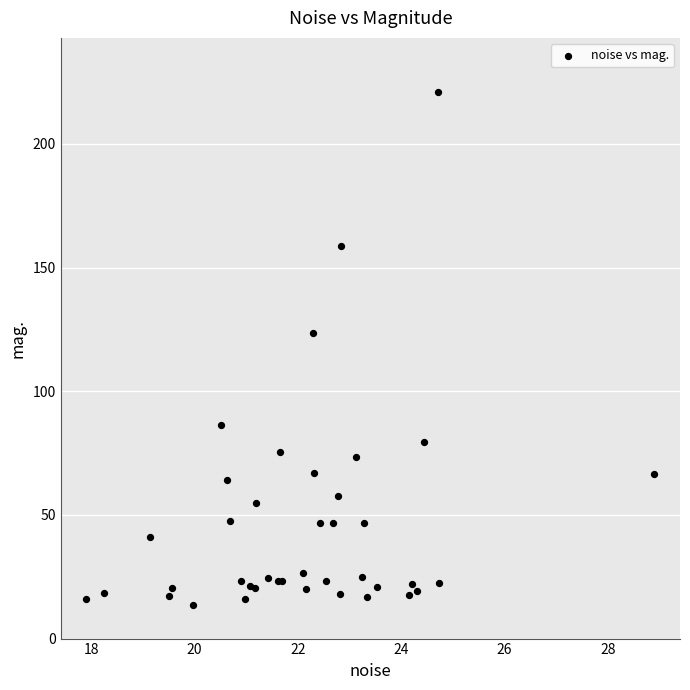

What Y value in the scatter plot is closest to 117?

123.4